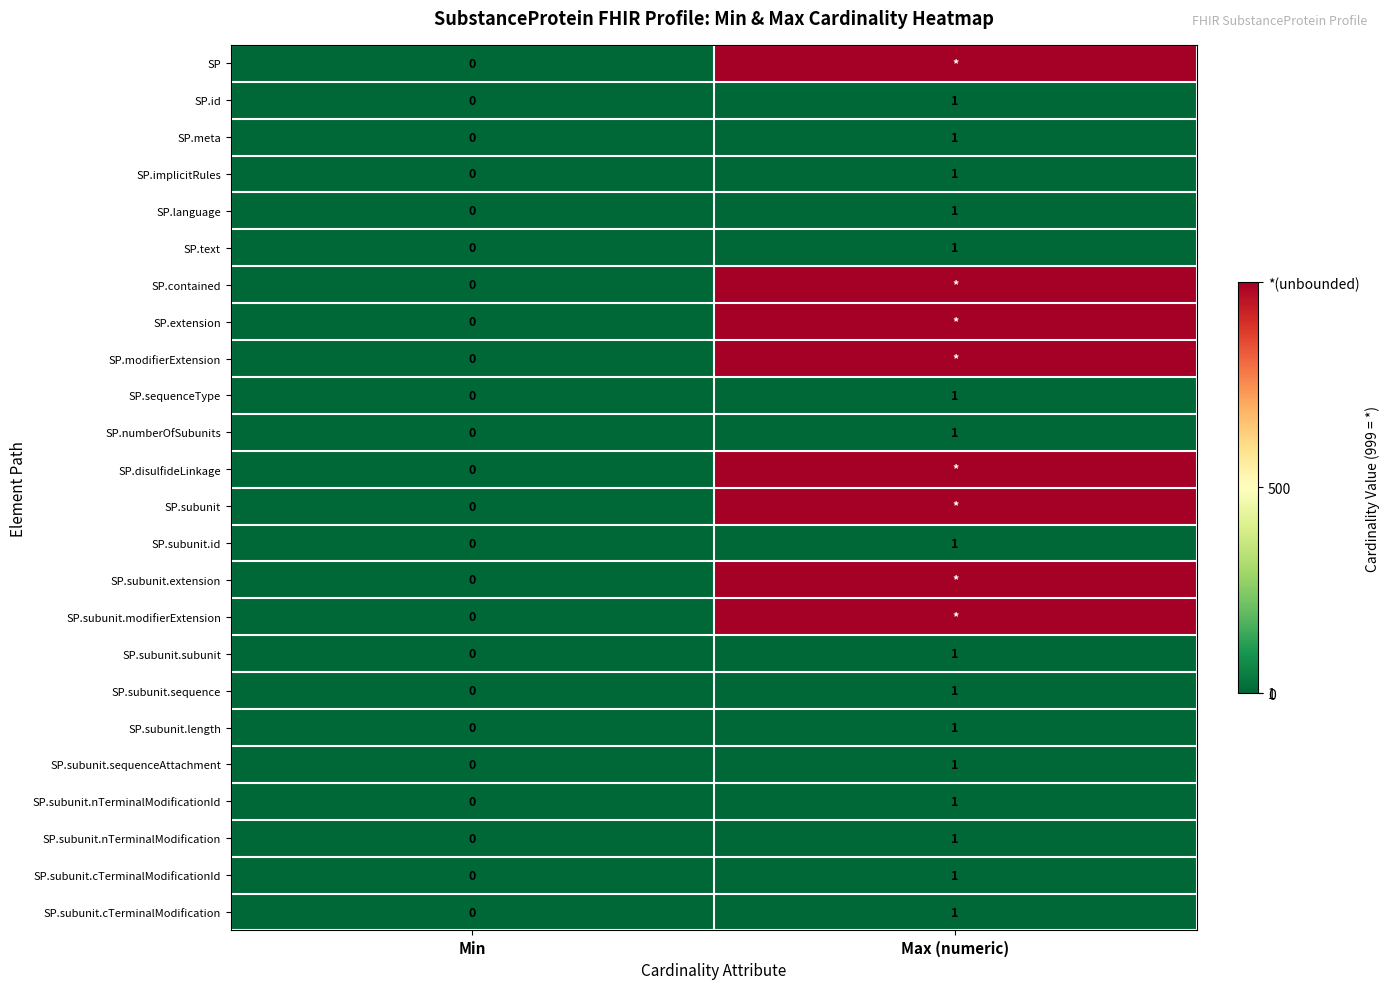

What is the maximum value for SP.subunit.sequenceAttachment?

1